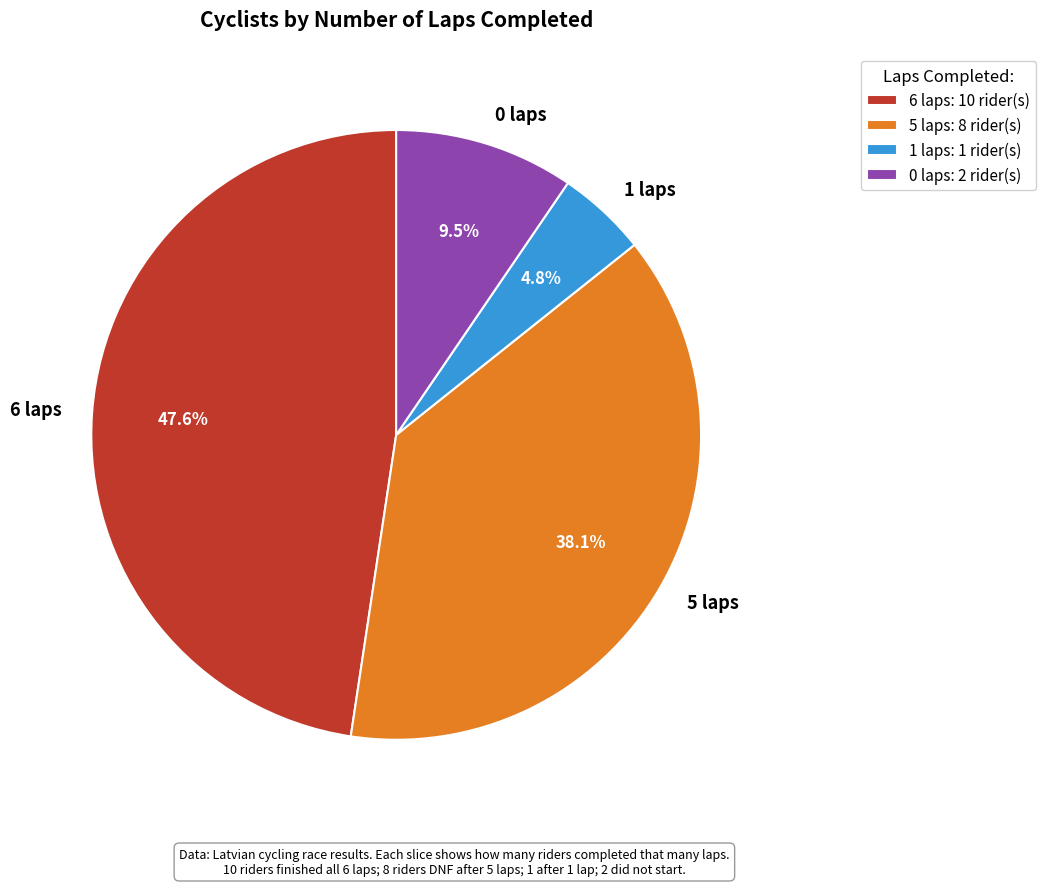

Between 5 laps and 6 laps, which is larger?

6 laps